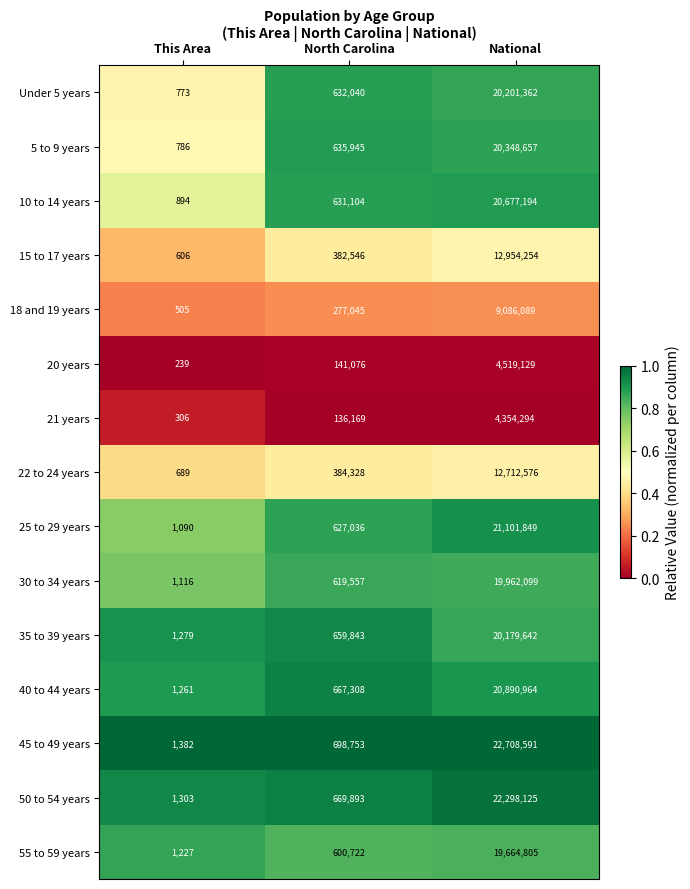

At which category is the sum across all series the highest?

National